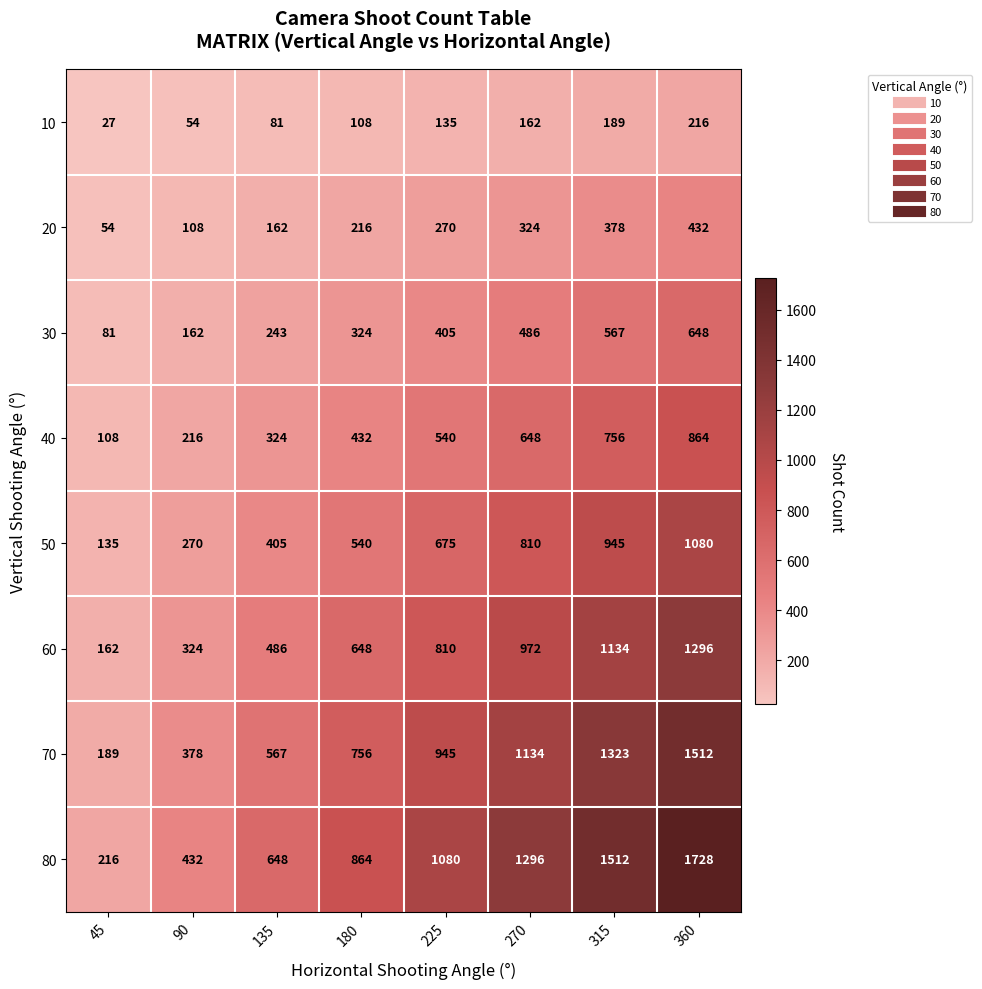

True or false: 60 has a value of 2233 at 360.

False